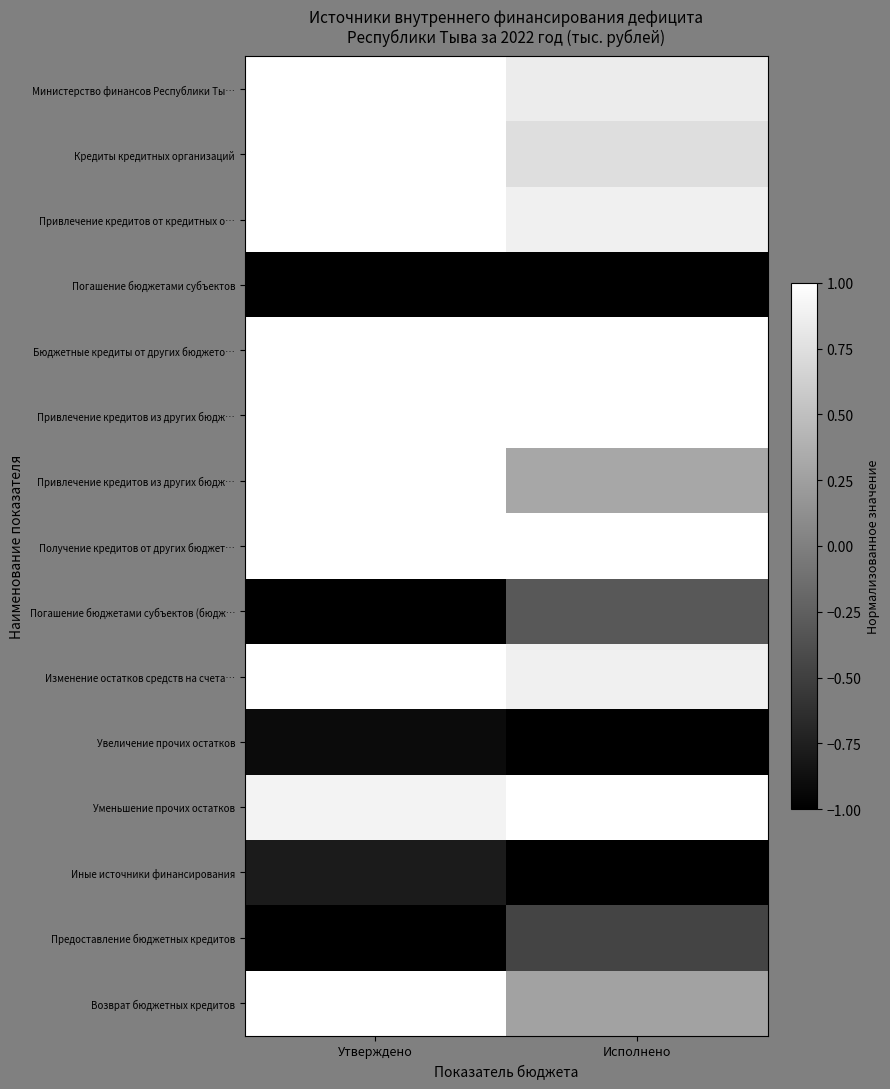

How many data points does each series have?

2